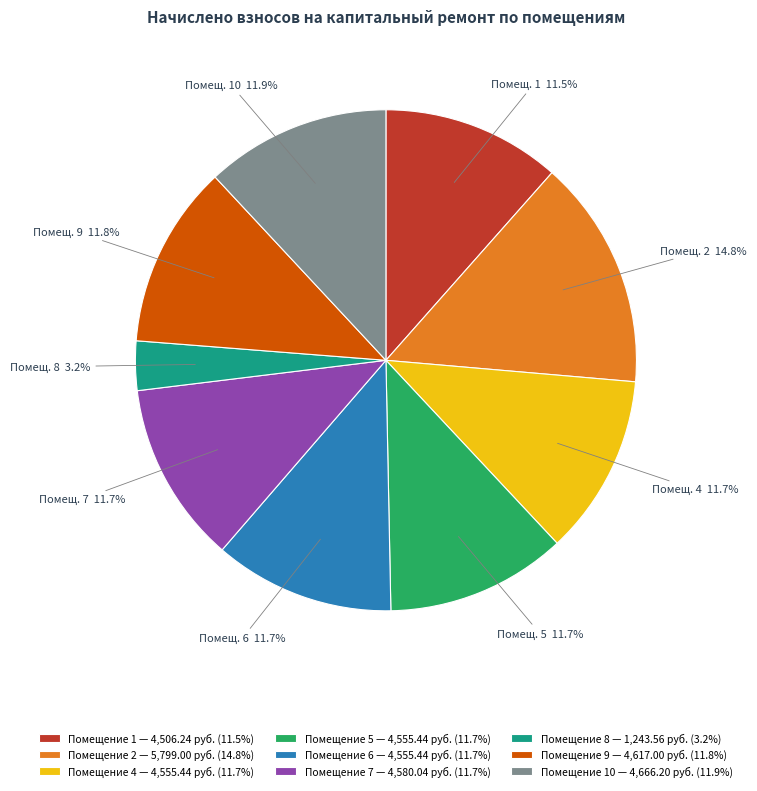

Does Помещение 7 — 4,580.04 руб. (11.7%) represent more than half of the total?

No